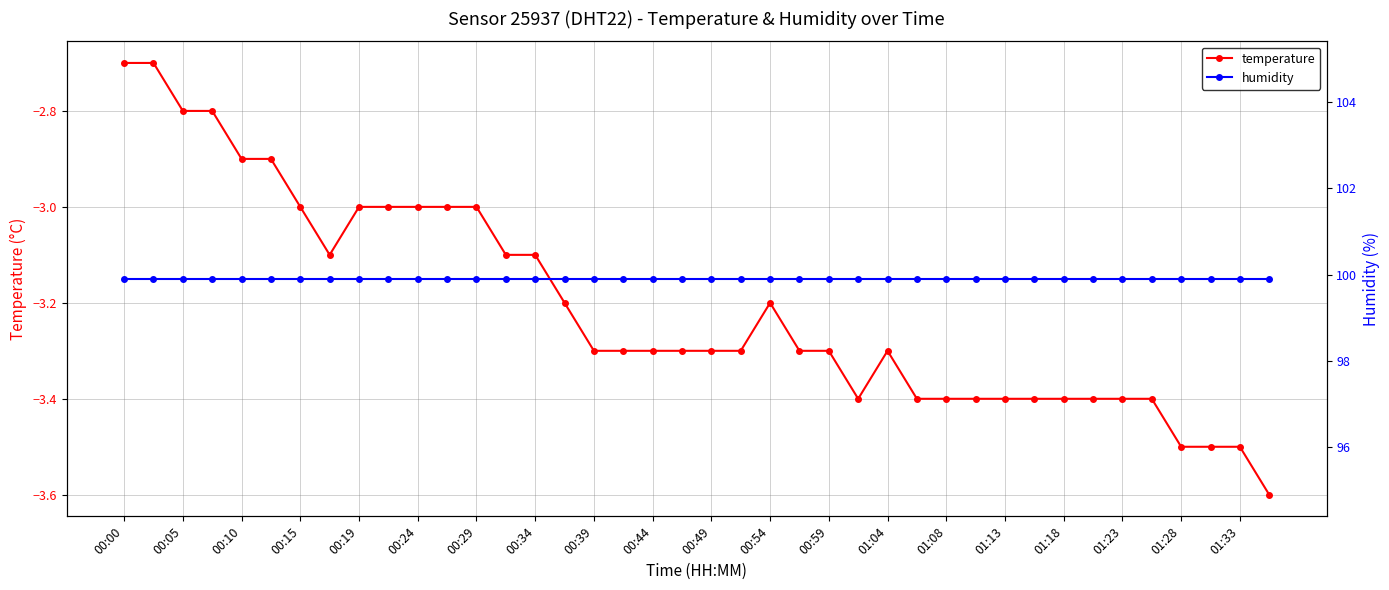

The temperature series shows -3.4 at 01:23. True or false?

True